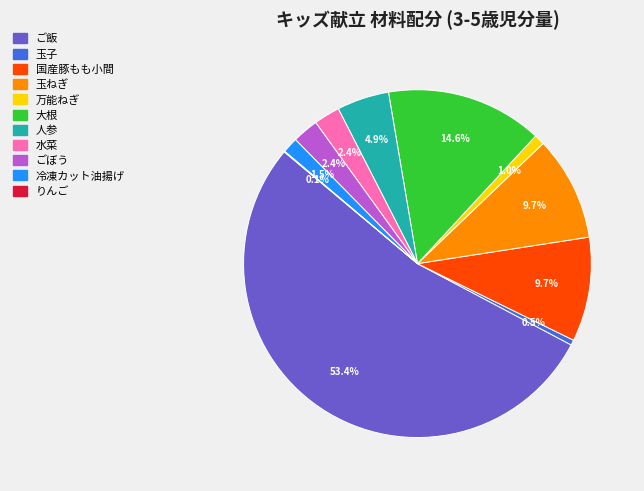

Which has a higher value, 玉子 or ご飯?

ご飯